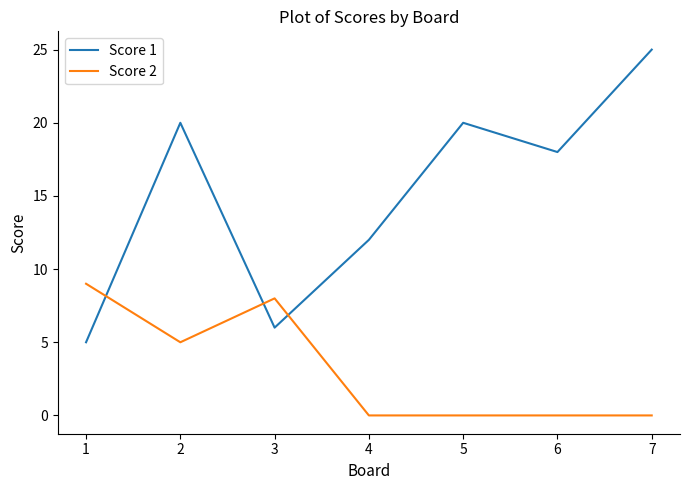

How many interior local peaks does the Score 1 series have?

2